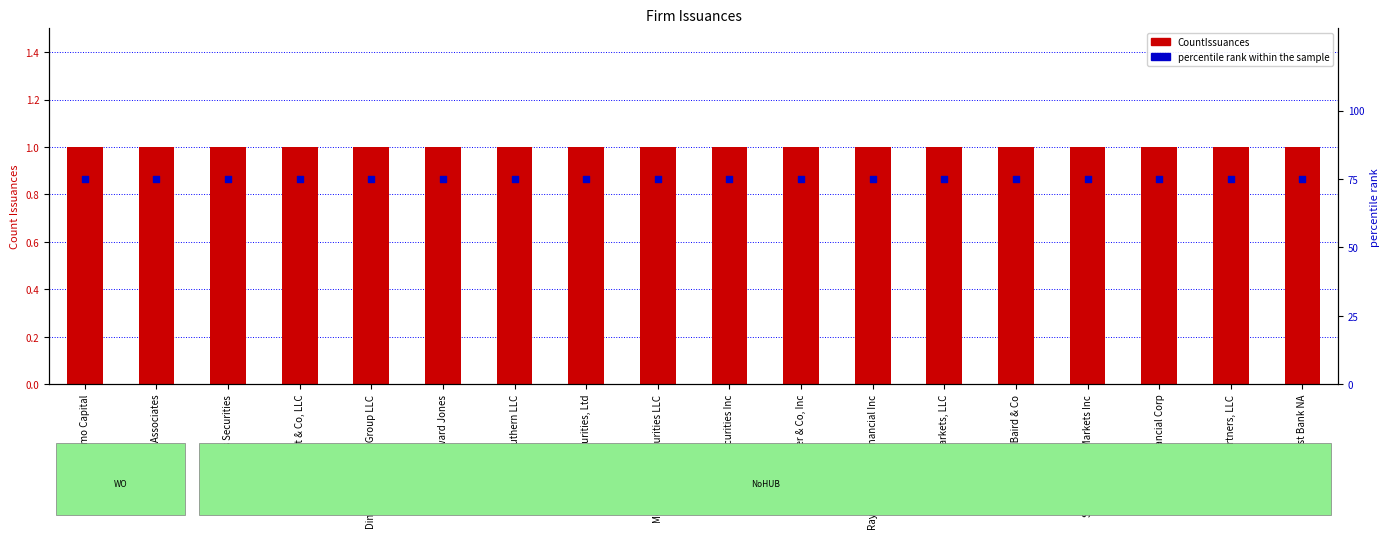

What is the total value across all series at Colliers Securities?

76